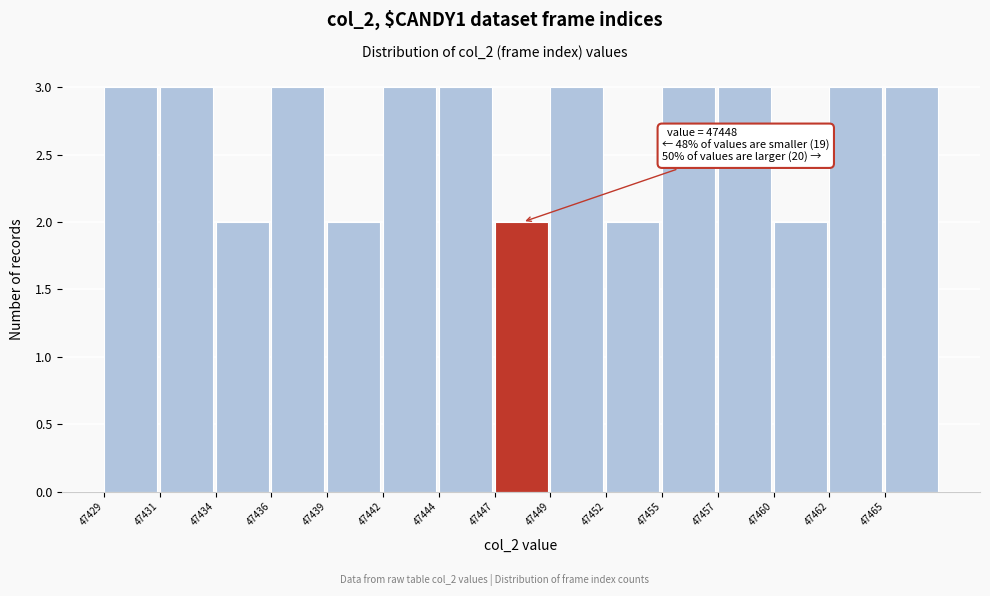

Reading left to right, extract all data points from this chart.

47429=3	47431=3	47434=2	47436=3	47439=2	47442=3	47444=3	47447=2	47449=3	47452=2	47455=3	47457=3	47460=2	47462=3	47465=3